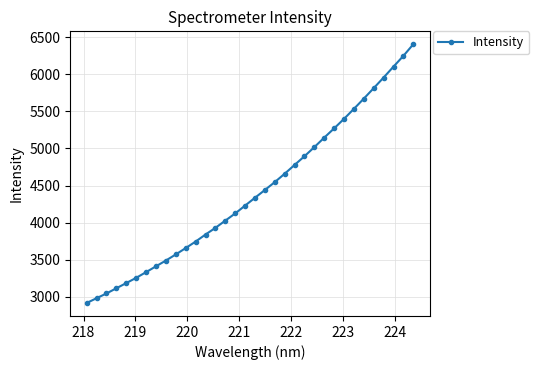

True or false: the data has more than 1 interior local peaks.

False